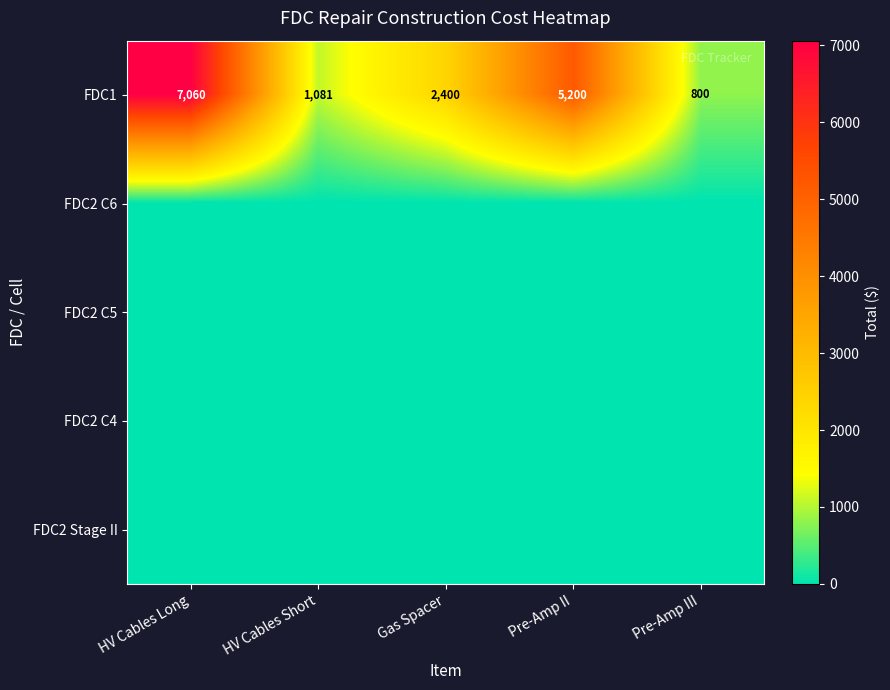

Which category has the lowest value in the FDC1 series?

Pre-Amp III